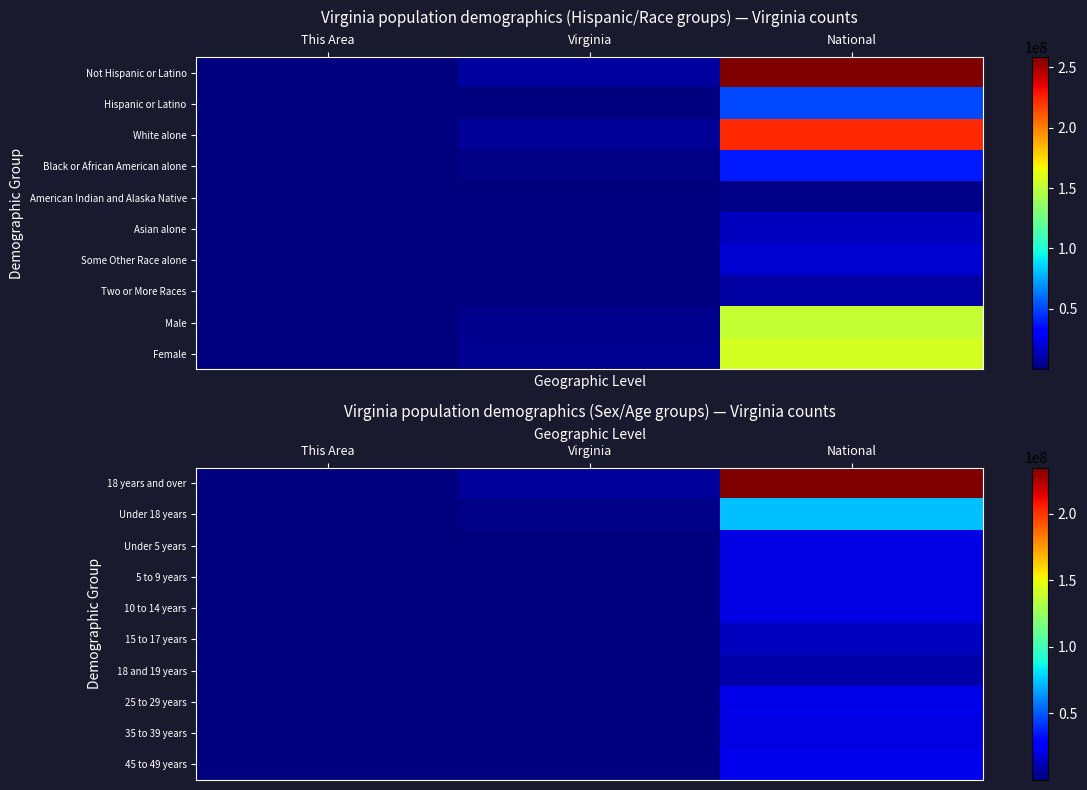

What is the difference between the highest and lowest values at Virginia?

5917339